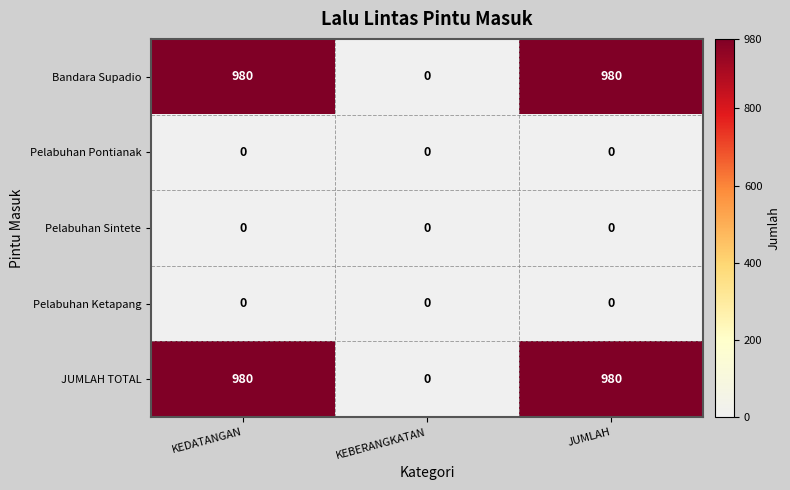

What is the average value of the JUMLAH TOTAL series?

653